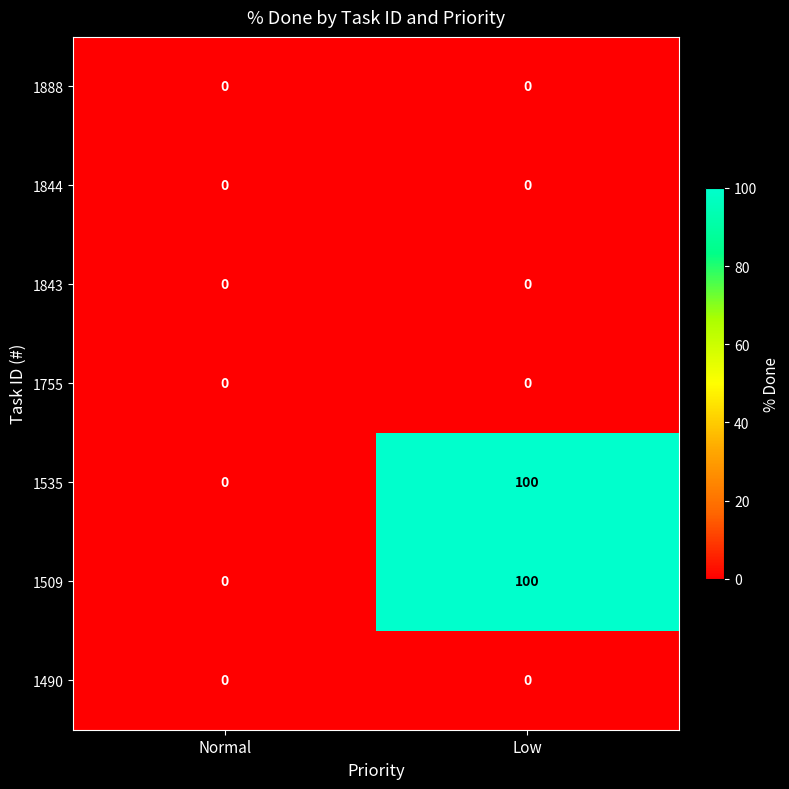

The value of 1755 at Low is 0. True or false?

True